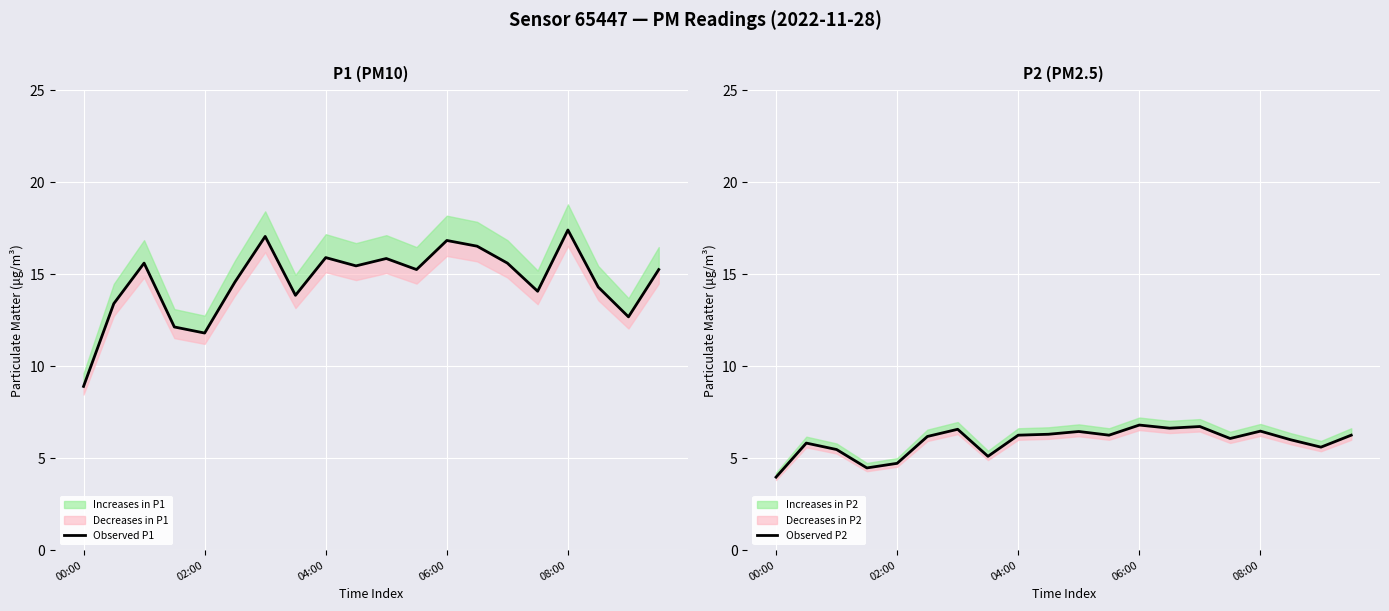

True or false: Observed P2 has a value of 6.3 at 9.

True